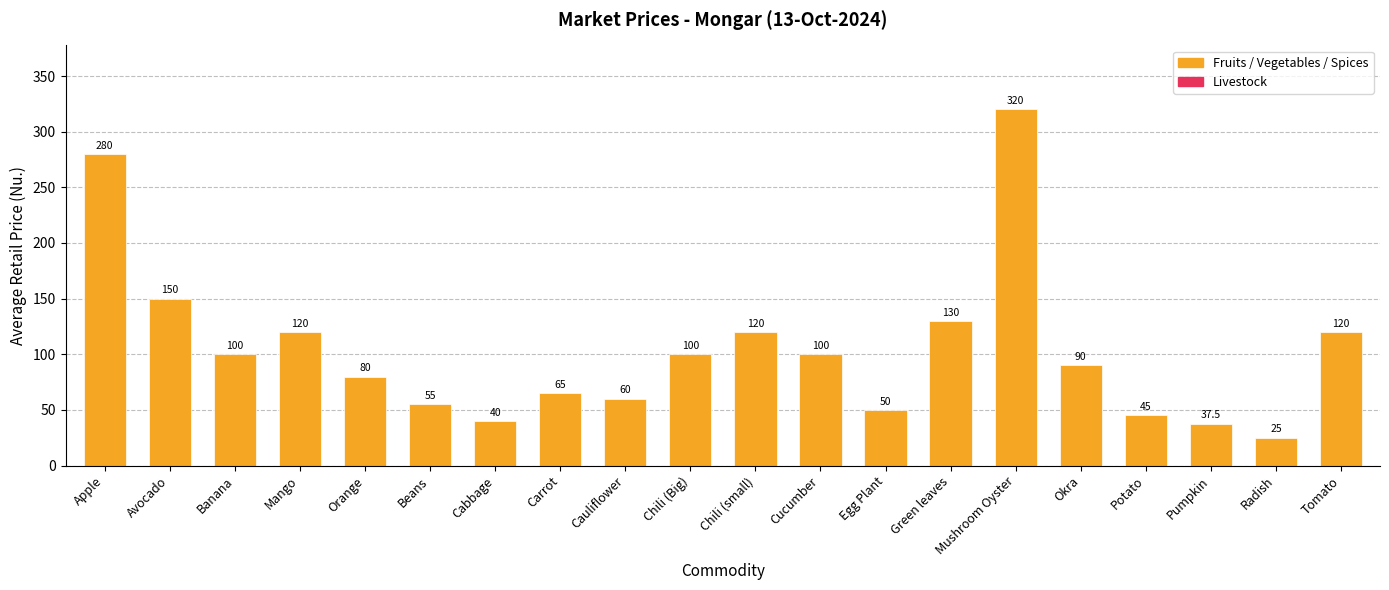

What is the change in value from Potato to Radish?

-20.0